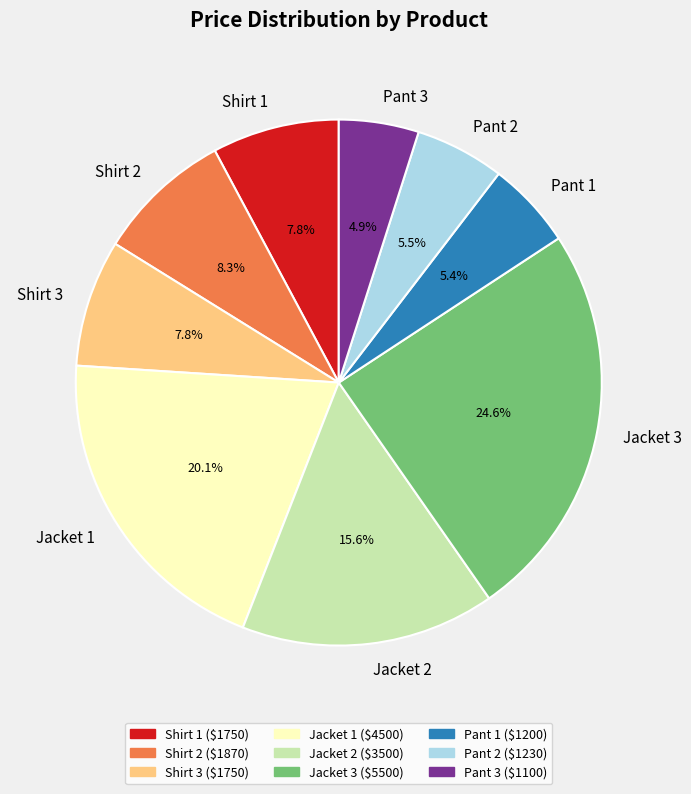

Is there a majority slice in this chart?

No